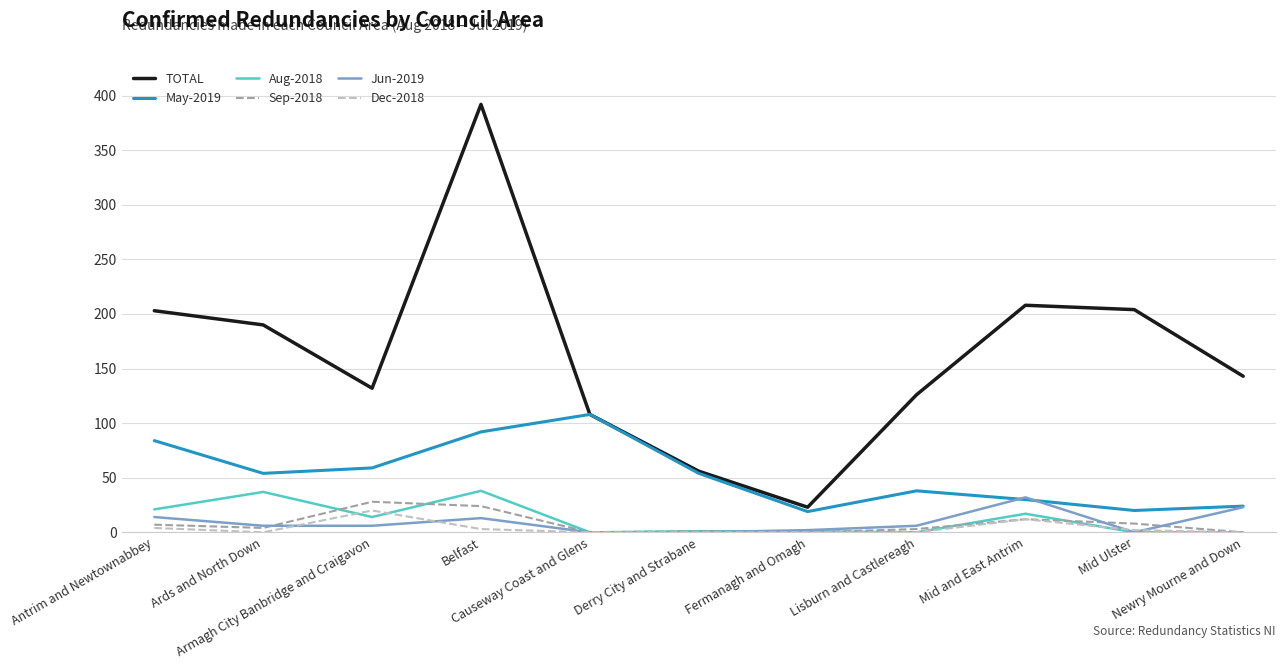

True or false: TOTAL has more than 1 interior local peaks.

True